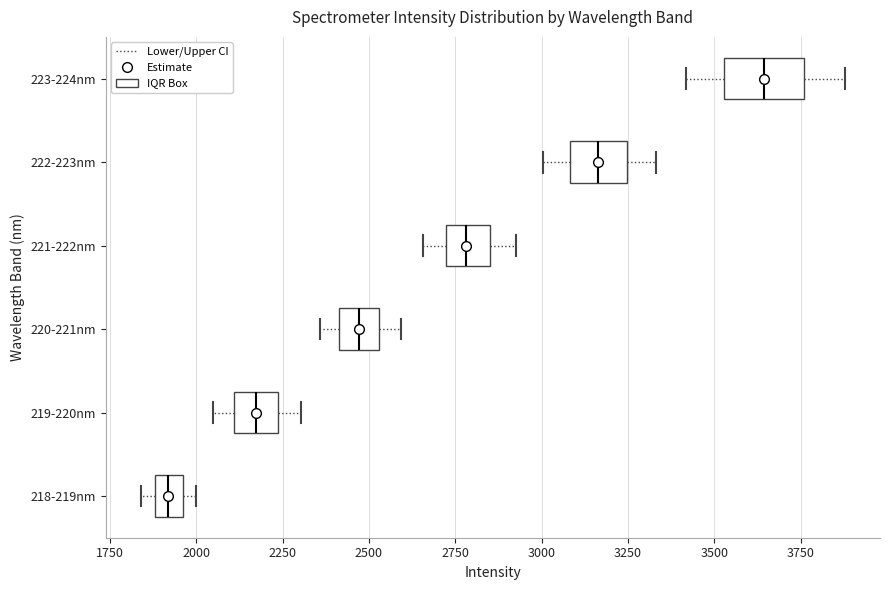

Reading bottom to top, transcribe this box plot: for each box, give where its median line is, the range the box spans, and where its two whiskers end, as read against the x-axis. The values are not printed on the chart, so give them approximately, as read against the axis.

218-219nm: median 1900 (inside the box), box 1900 to 1950, whiskers 1850 to 2000
219-220nm: median 2150, box 2100 to 2250, whiskers 2050 to 2300
220-221nm: median 2450, box 2400 to 2550, whiskers 2350 to 2600
221-222nm: median 2800, box 2700 to 2850, whiskers 2650 to 2950
222-223nm: median 3150, box 3100 to 3250, whiskers 3000 to 3350
223-224nm: median 3650, box 3550 to 3750, whiskers 3400 to 3900